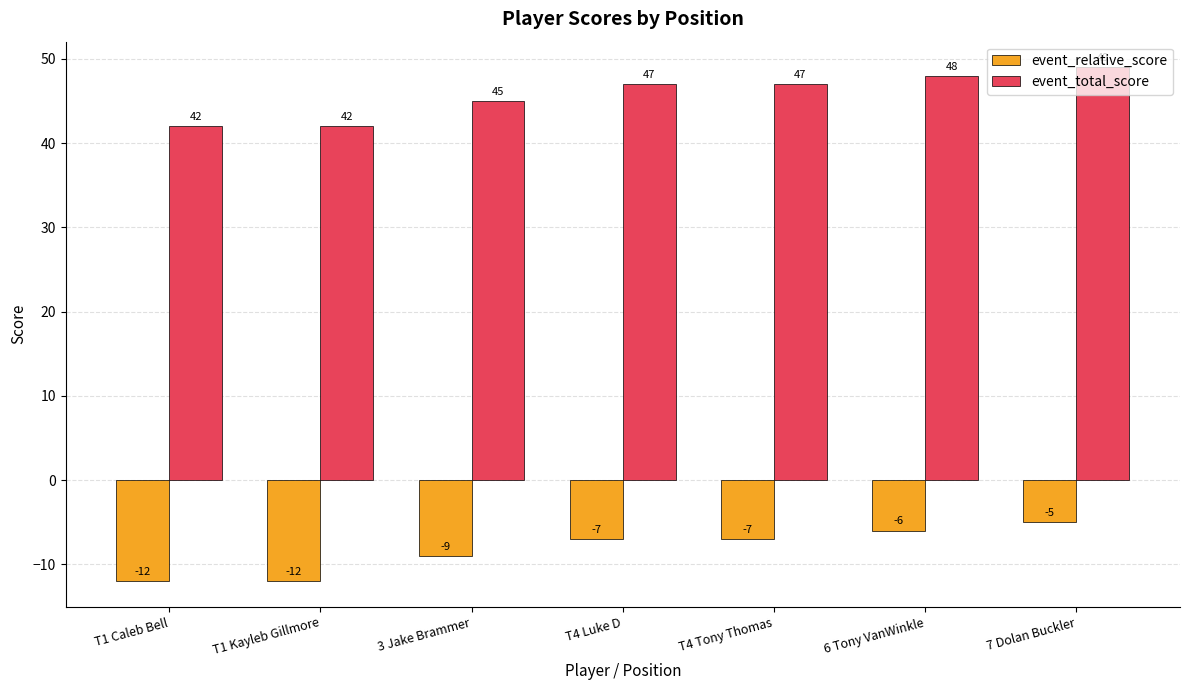

At which category is the sum across all series the highest?

7 Dolan Buckler